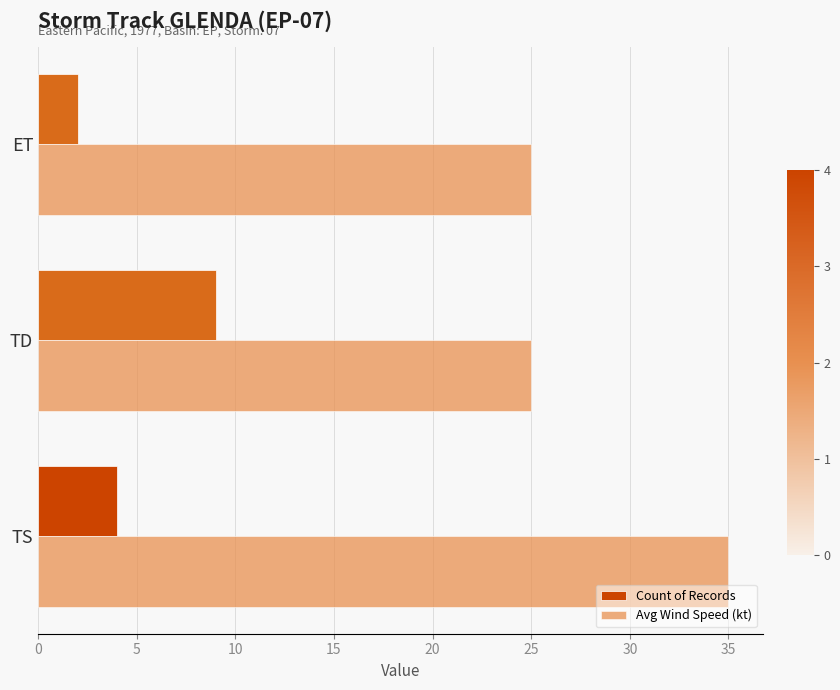

Rank the series at TD from lowest to highest value.

Count of Records, Avg Wind Speed (kt)